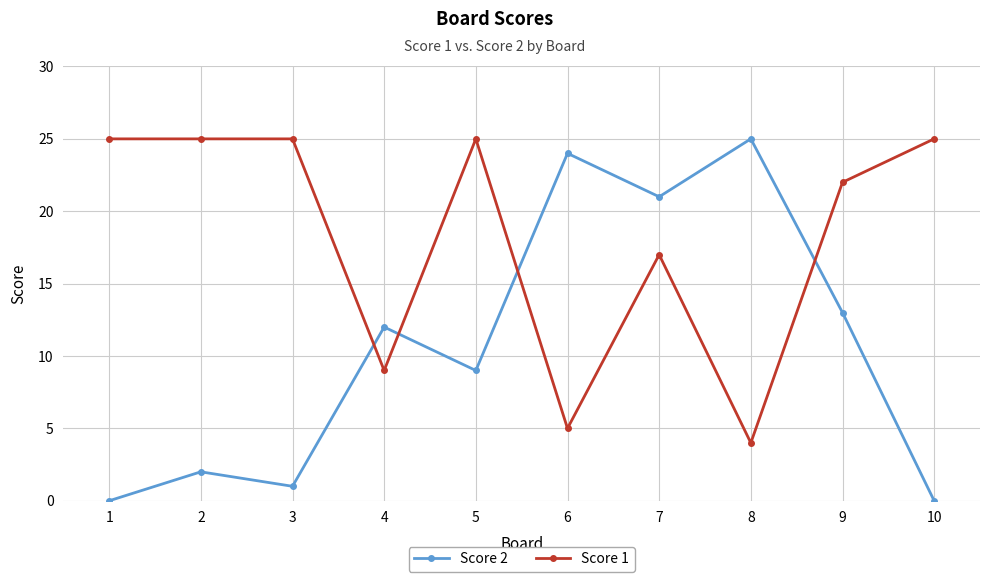

Reading left to right, what are all the values shown in this chart?

Score 2: 0	2	1	12	9	24	21	25	13	0
Score 1: 25	25	25	9	25	5	17	4	22	25